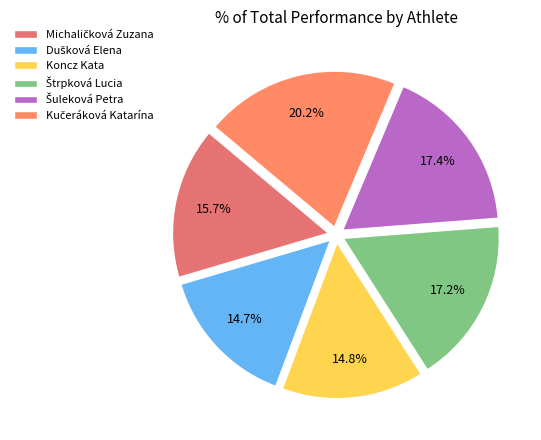

True or false: Kučeráková Katarína accounts for 26% of the total.

False